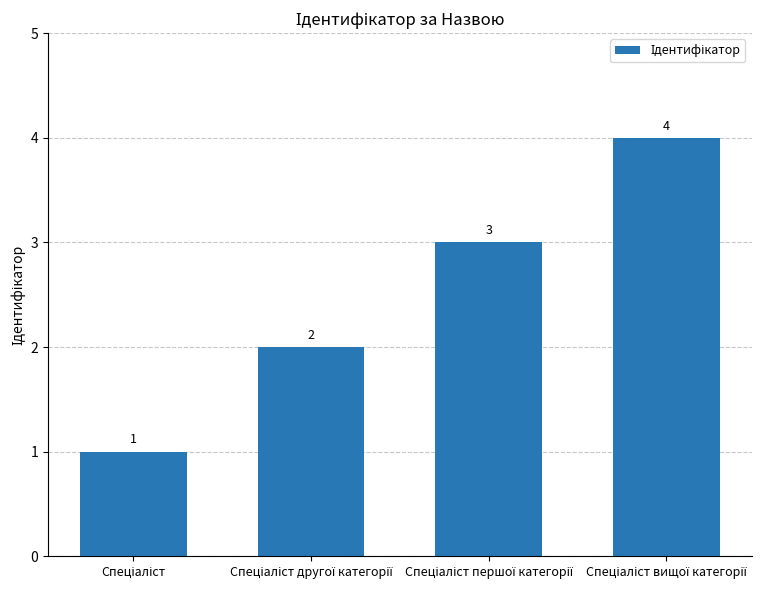

What is the value of the 2nd bar from the left?

2